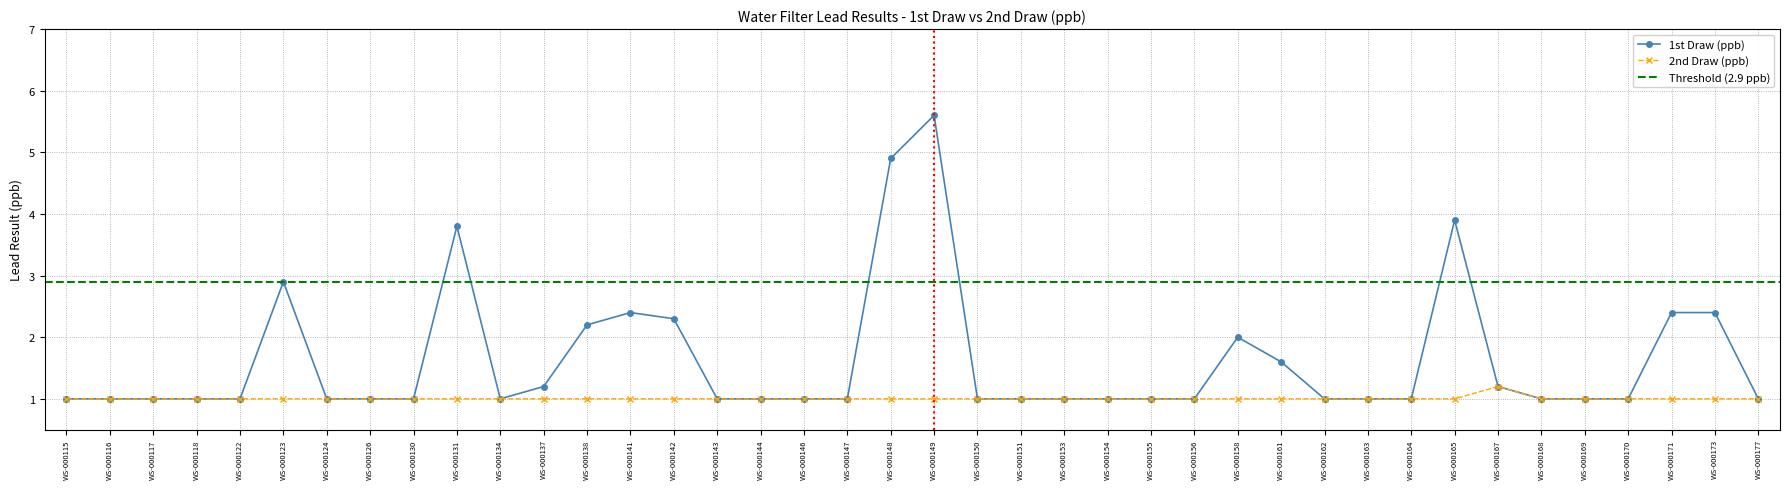

What value does the 2nd Draw (ppb) series have at WS-000126?

1.0